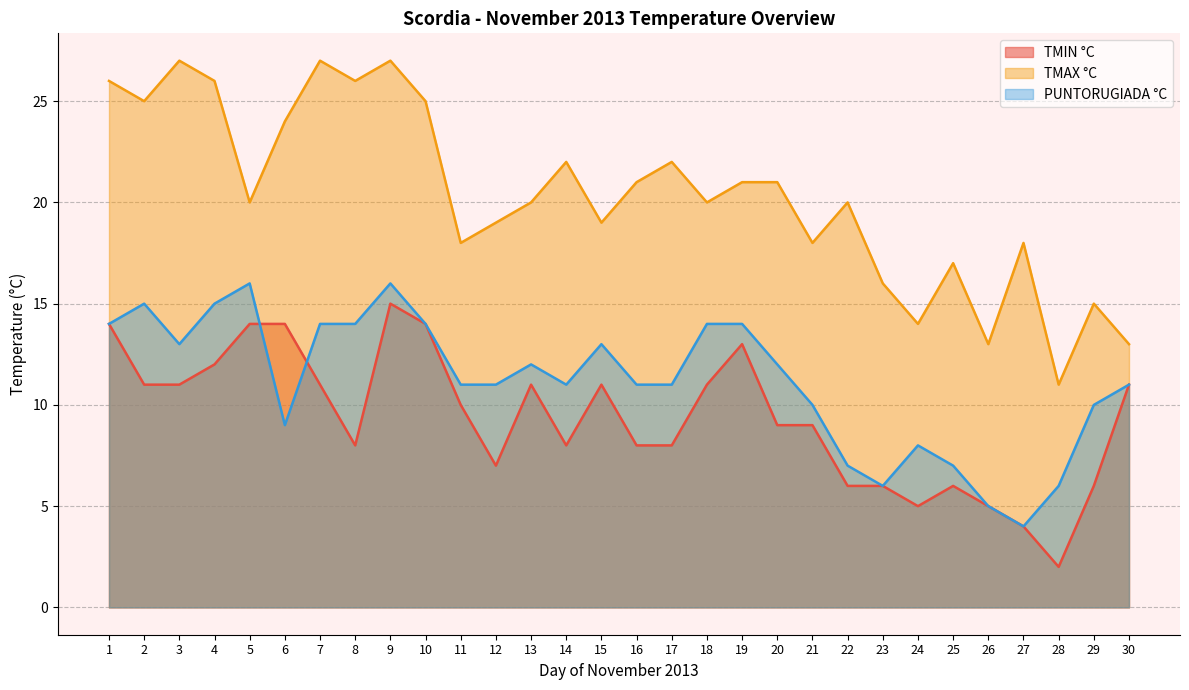

What is the sum of the TMIN °C values at 28 and 16?

10